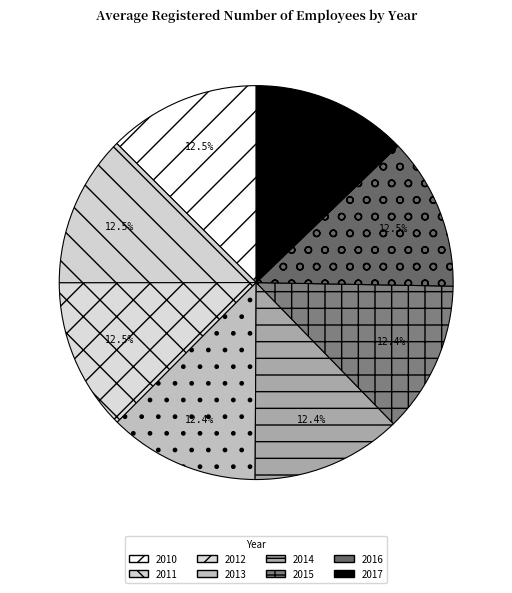

Rank the categories by value from lowest to highest.

2014, 2013, 2015, 2016, 2011, 2012, 2010, 2017